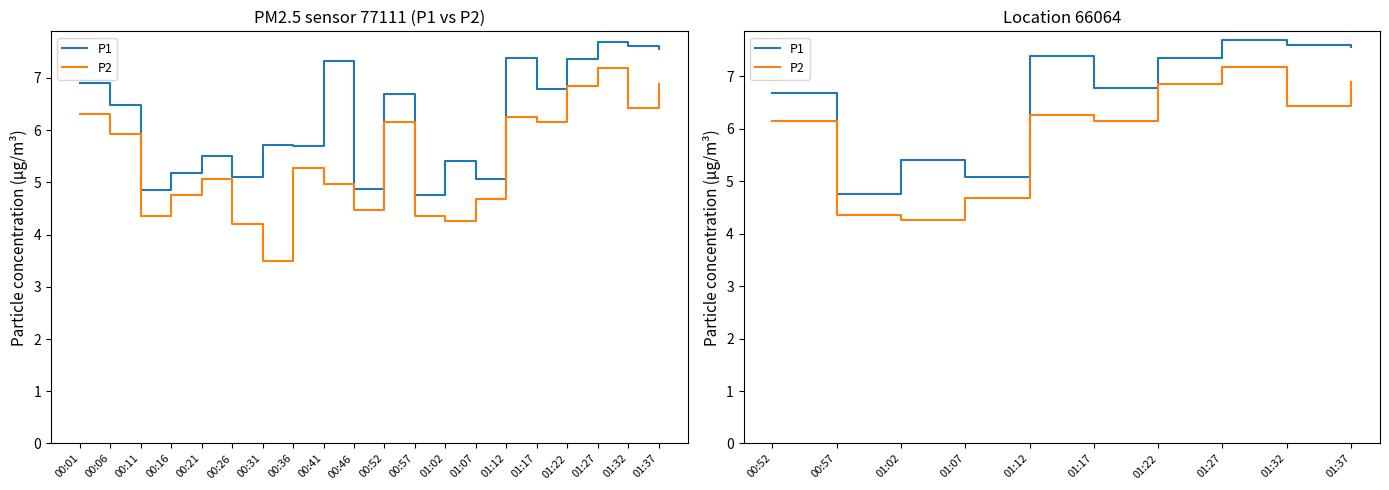

Does the chart display data point markers on the line(s)?

No